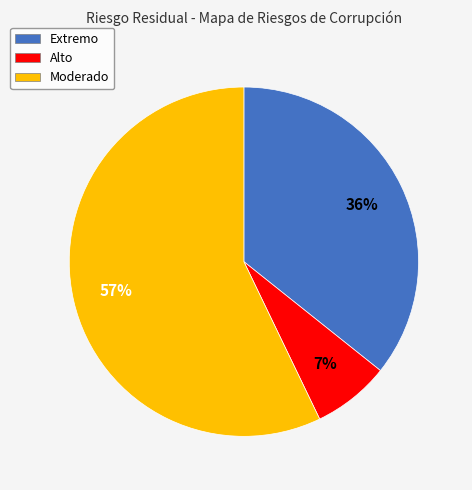

True or false: Moderado accounts for 51% of the total.

False